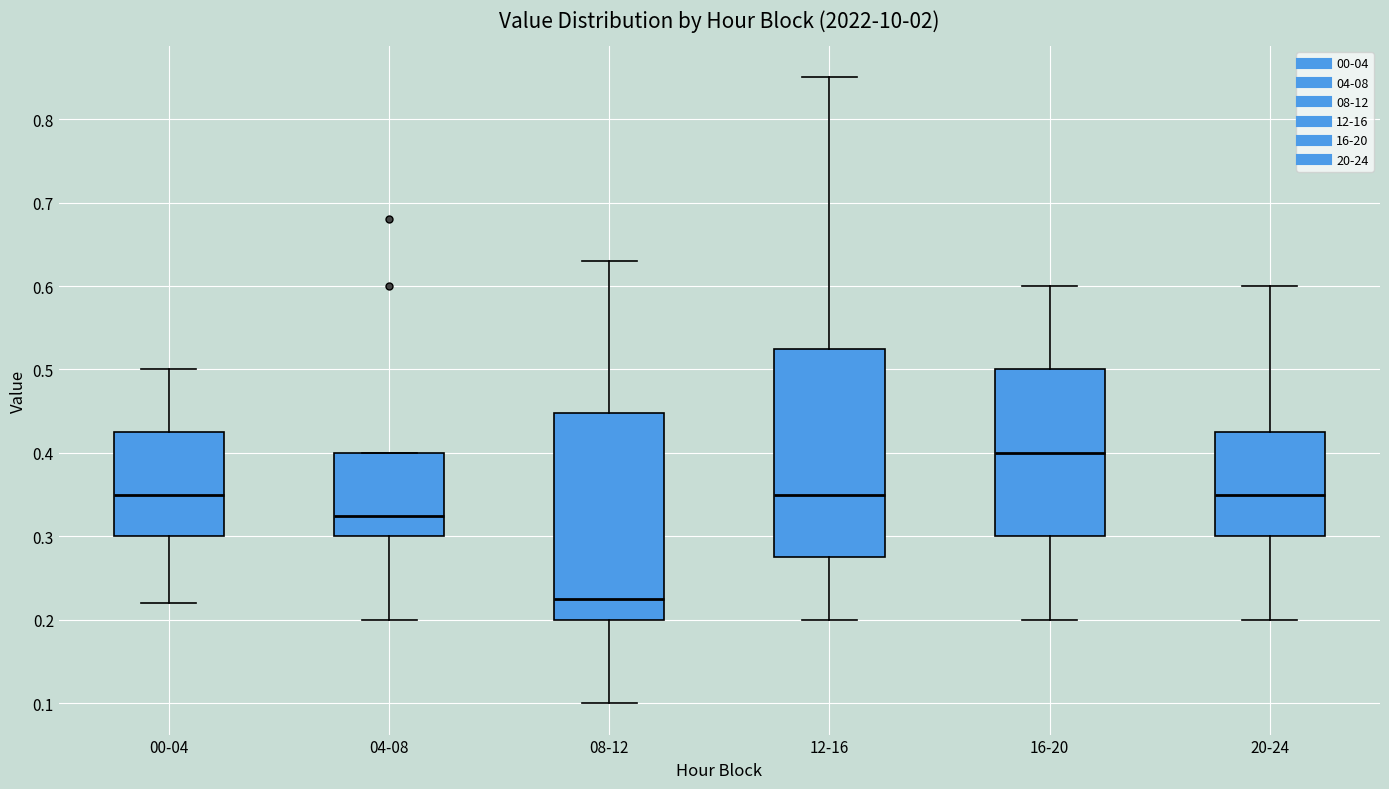

Reading left to right, read every box against the y-axis: the position of its median line, the range the box covers, and the ends of its whiskers. The values are not printed on the chart, so give them approximately, as read against the axis.

00-04: median 0.35, box 0.30 to 0.43, whiskers 0.22 to 0.50
04-08: median 0.33, box 0.30 to 0.40, whiskers 0.20 to 0.40
08-12: median 0.23, box 0.20 to 0.45, whiskers 0.10 to 0.63
12-16: median 0.35, box 0.28 to 0.53, whiskers 0.20 to 0.85
16-20: median 0.40, box 0.30 to 0.50, whiskers 0.20 to 0.60
20-24: median 0.35, box 0.30 to 0.43, whiskers 0.20 to 0.60